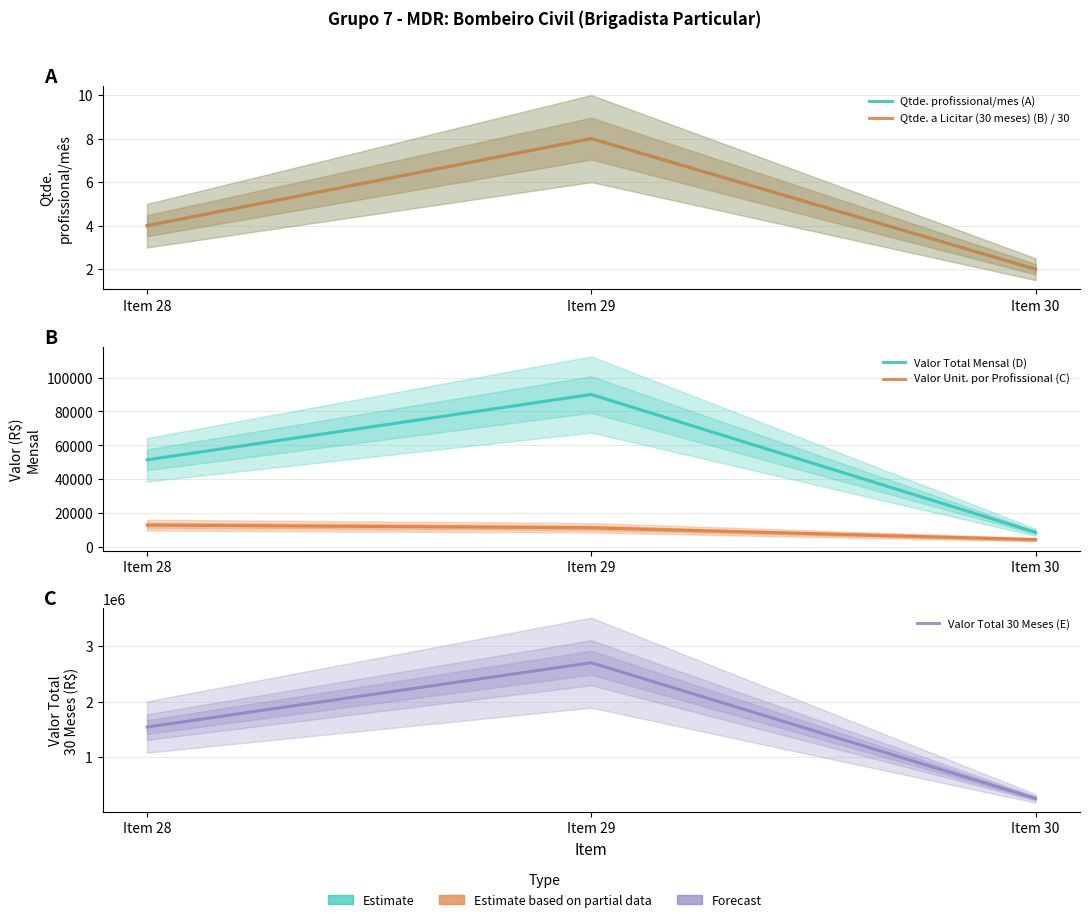

Is the value of Valor Total Mensal (D) at Item 29 greater than the value of Valor Total 30 Meses (E) at Item 29?

No